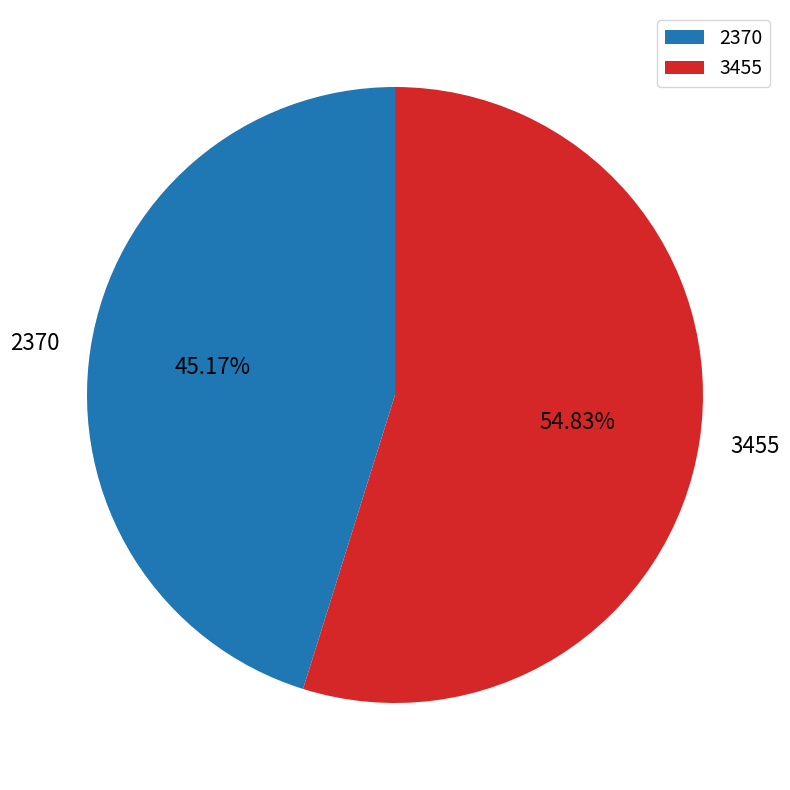

Count the number of slices in the pie.

2